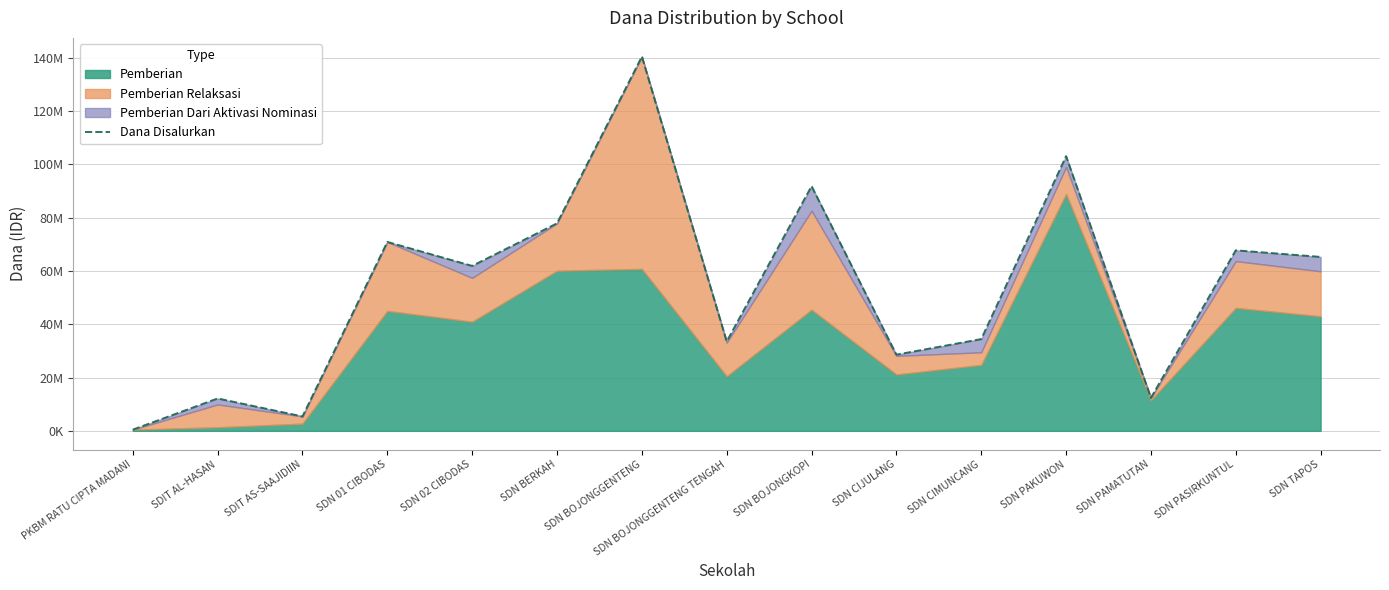

What is the change in value from SDN CIMUNCANG to SDN PAMATUTAN?

-22050000